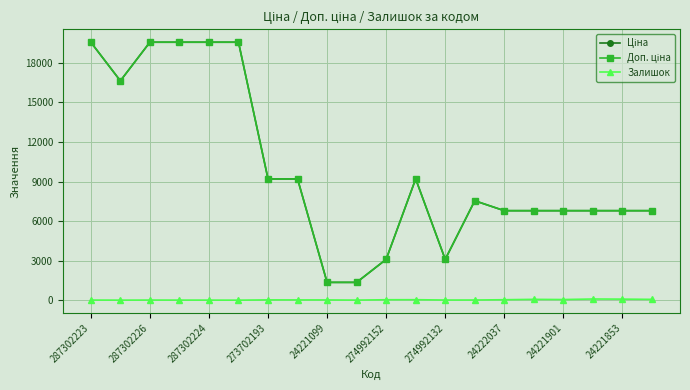

True or false: Залишок has more than 1 interior local peaks.

True